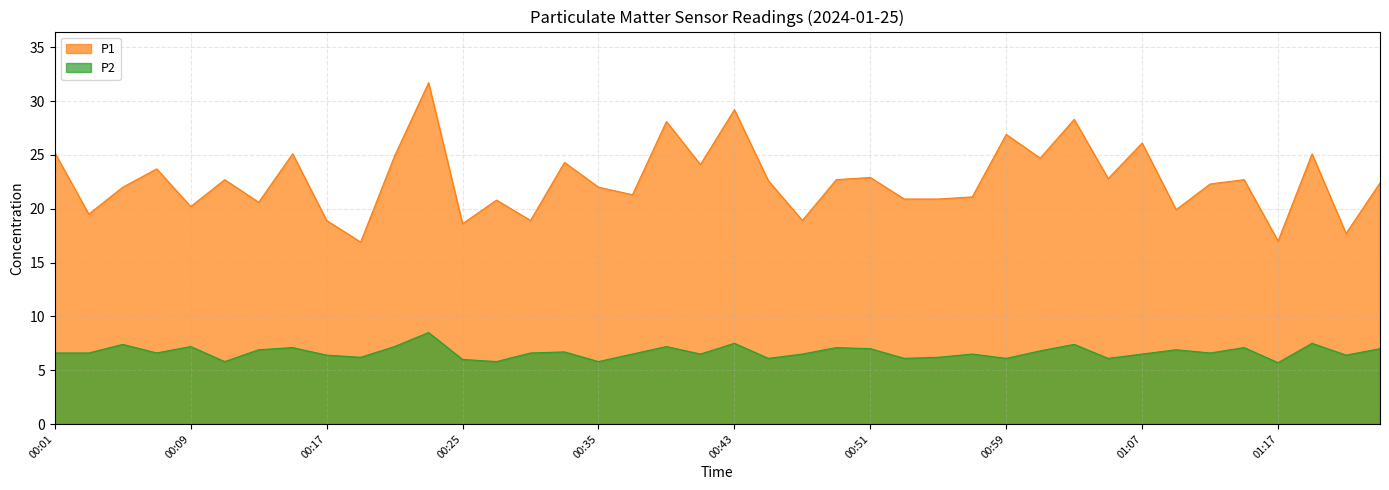

At 00:09, list the series in order from largest to smallest.

P1, P2